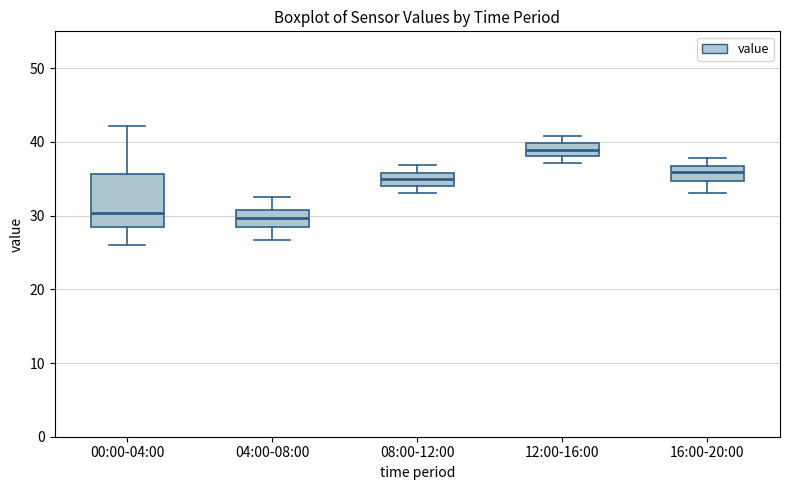

Reading left to right, read every box against the y-axis: the position of its median line, the range the box covers, and the ends of its whiskers. The values are not printed on the chart, so give them approximately, as read against the axis.

00:00-04:00: median 30, box 28 to 36, whiskers 26 to 42
04:00-08:00: median 30, box 28 to 31, whiskers 27 to 33
08:00-12:00: median 35, box 34 to 36, whiskers 33 to 37
12:00-16:00: median 39, box 38 to 40, whiskers 37 to 41
16:00-20:00: median 36, box 35 to 37, whiskers 33 to 38